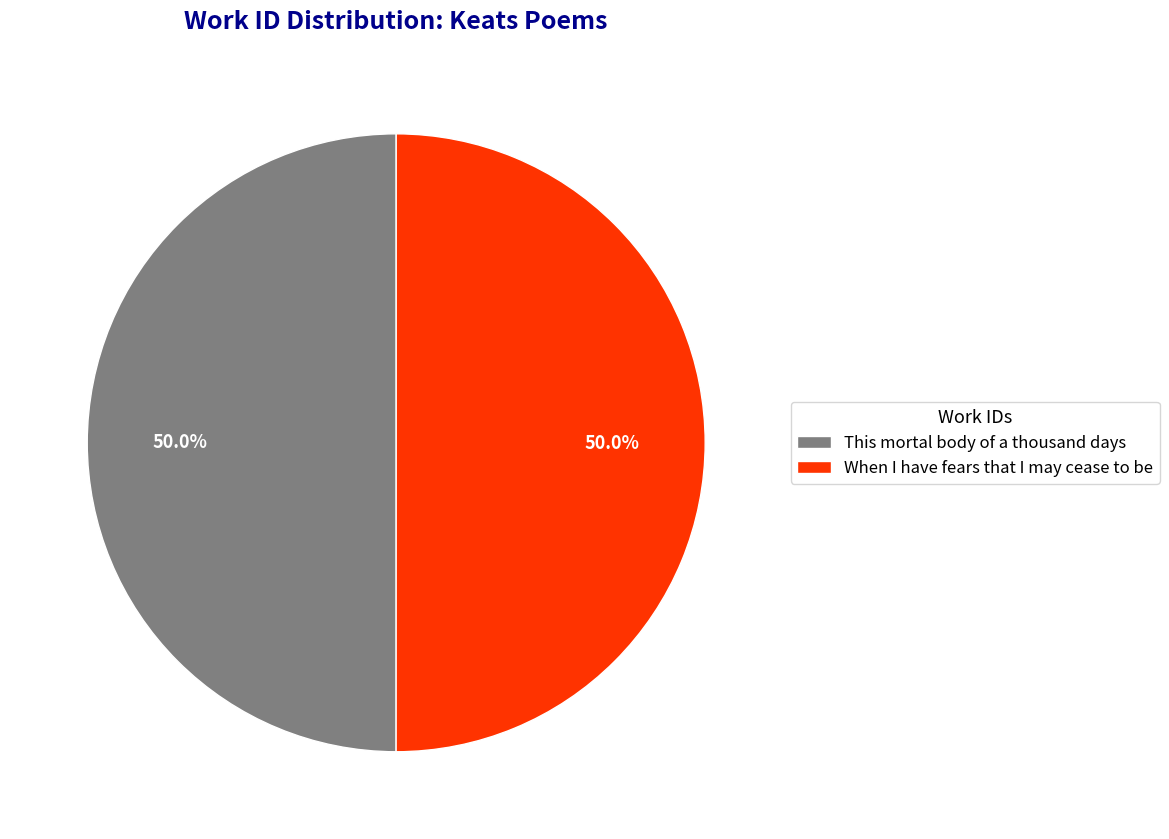

To the nearest percent, what portion does This mortal body of a thousand days represent?

50%